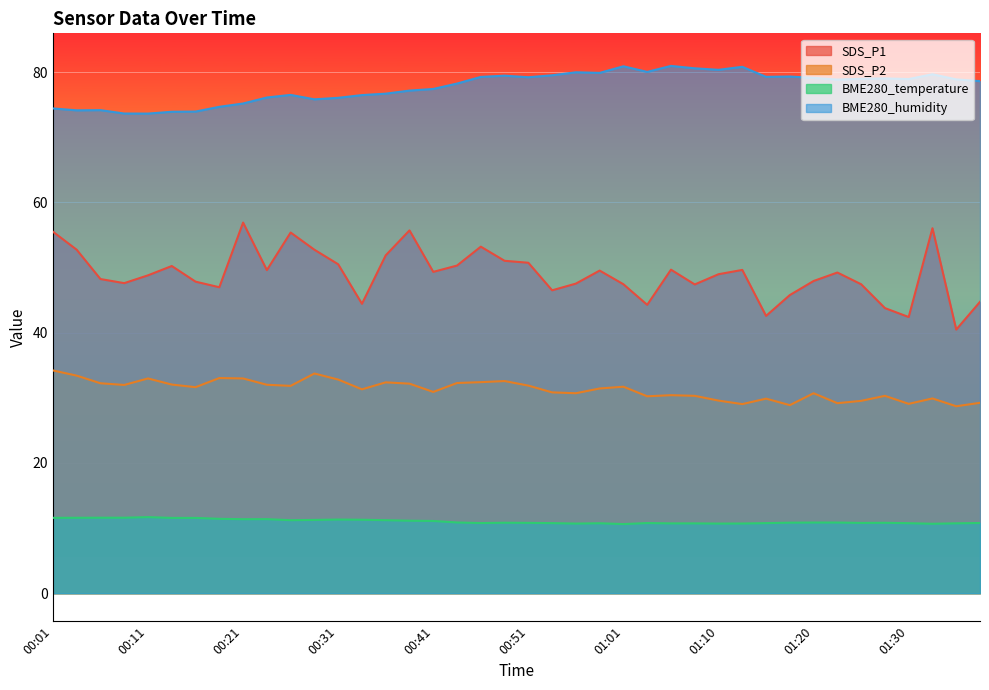

What is the total value across all series at 00:16?

165.0